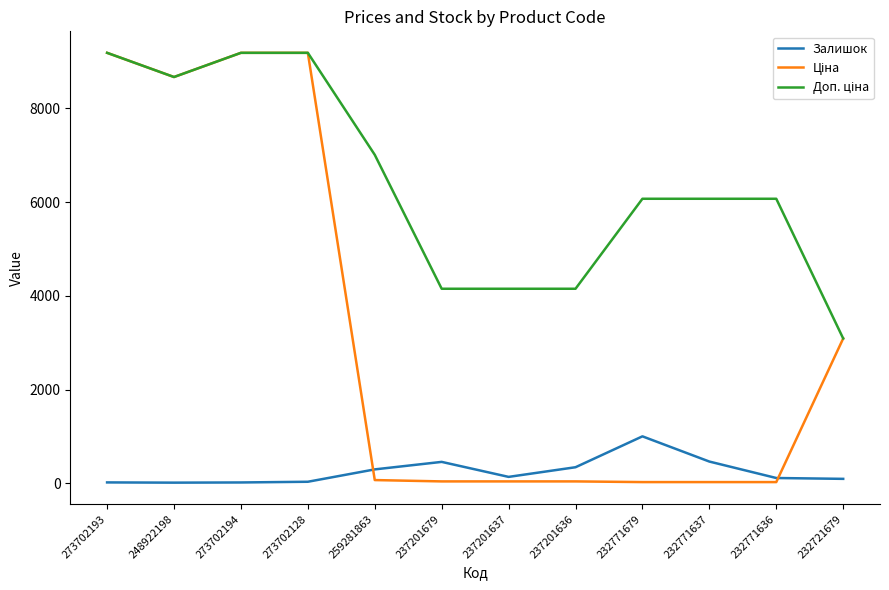

What is the greatest value displayed?

9185.9